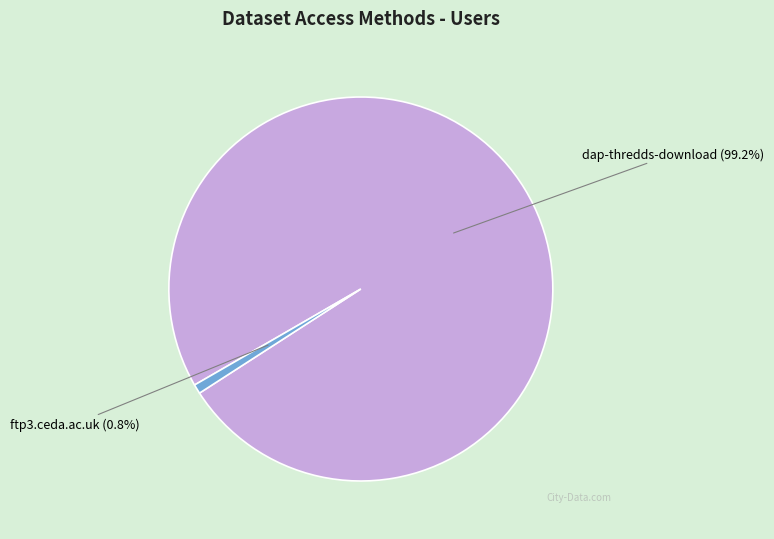

Does any single category account for the majority?

Yes